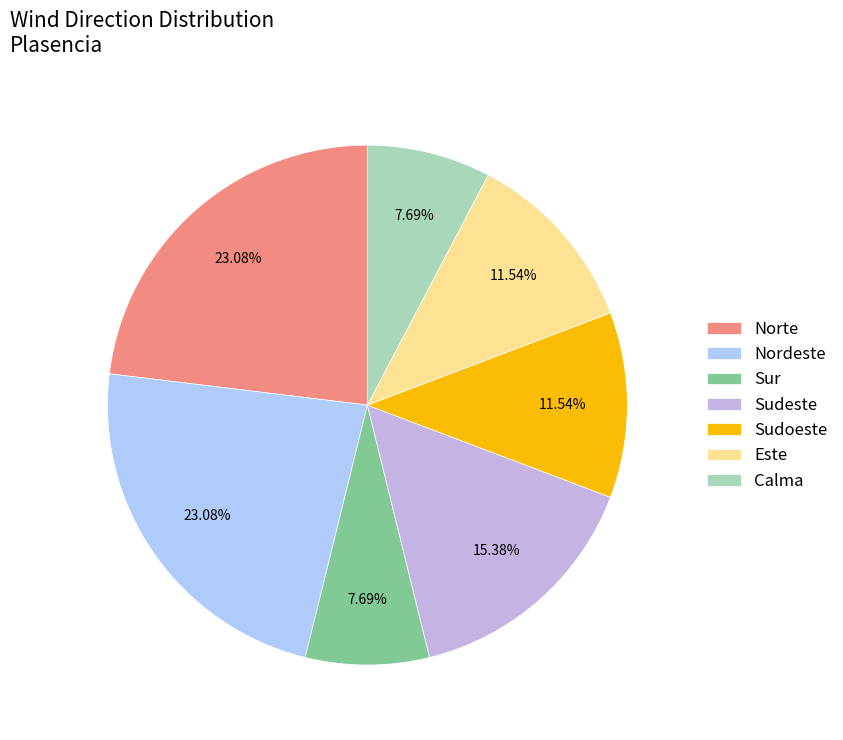

What percentage is the Norte slice, to the nearest percent?

23%